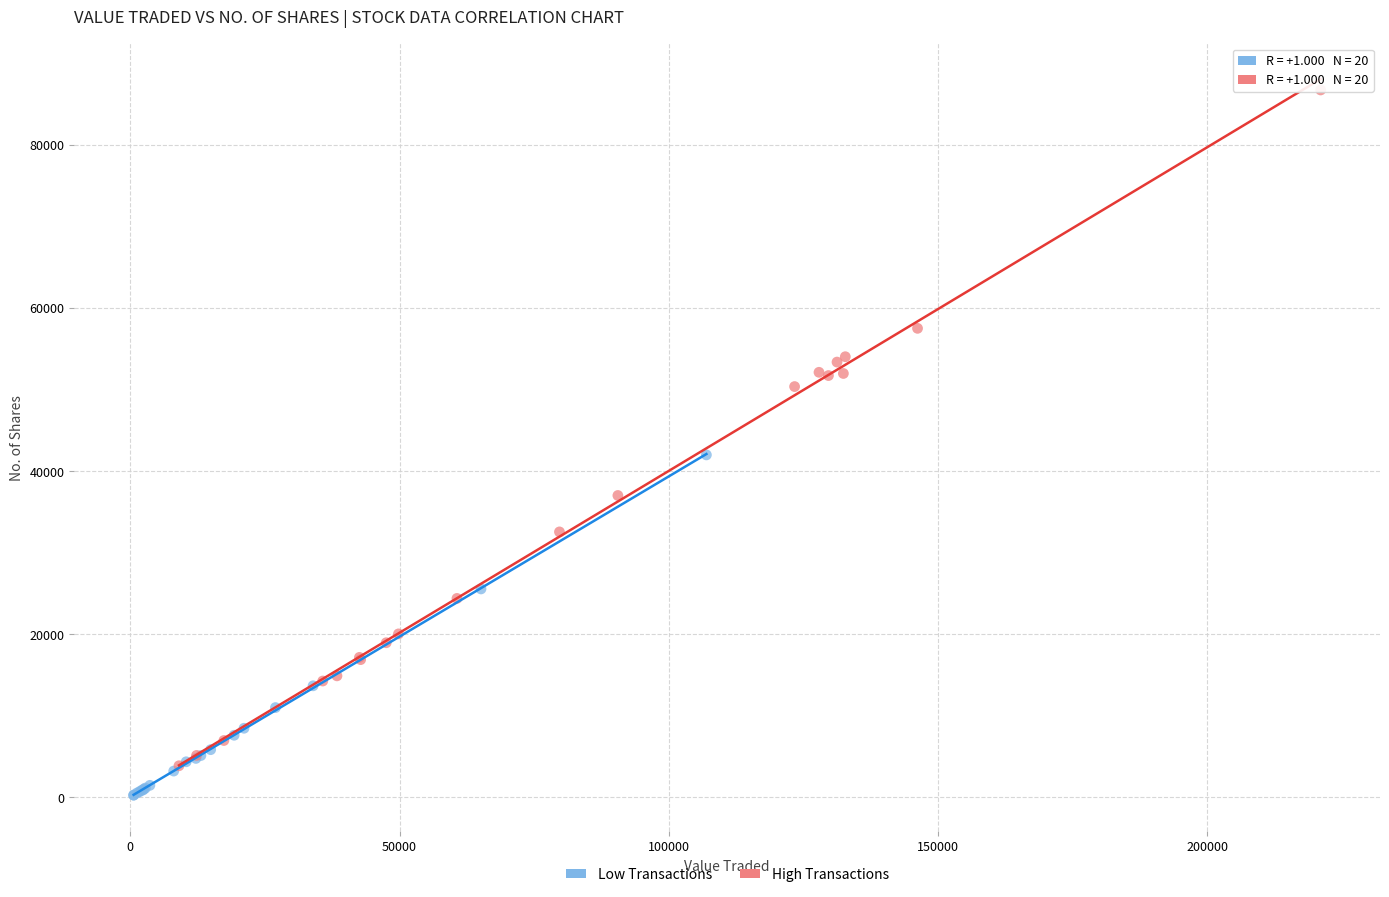

Which series has the widest spread of Y values?

High Transactions